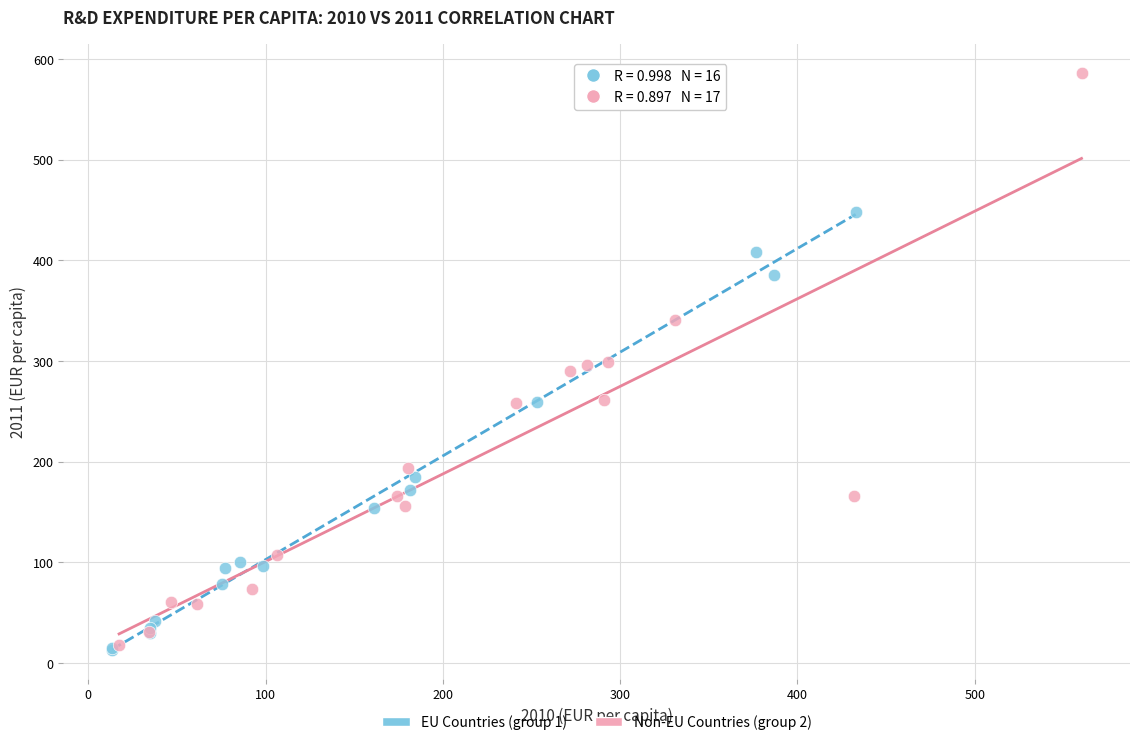

Which series has the widest spread of Y values?

Non-EU Countries (group 2)